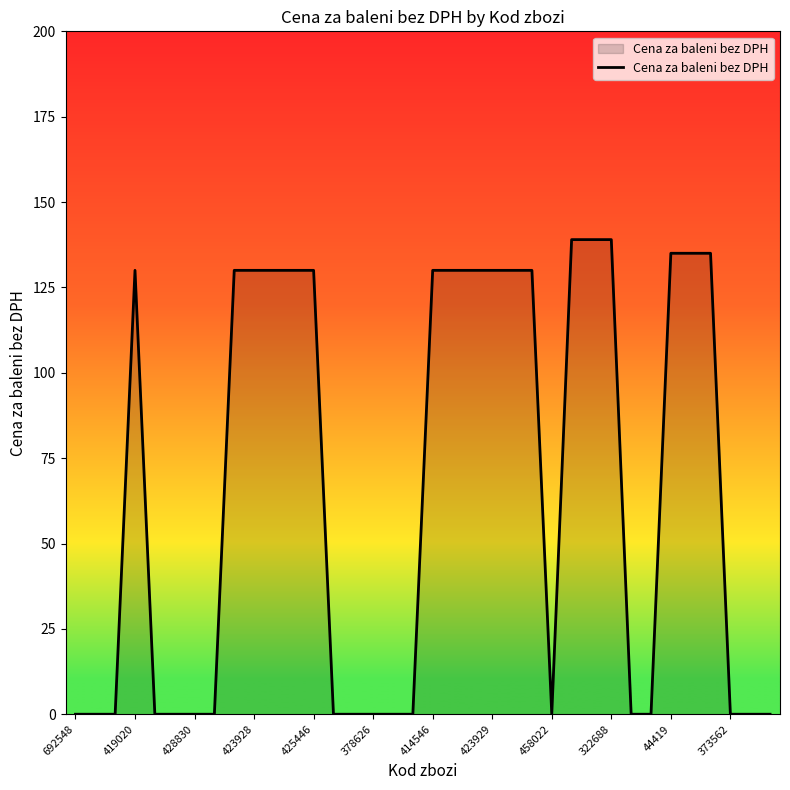

What is the difference between the maximum and minimum values?

139